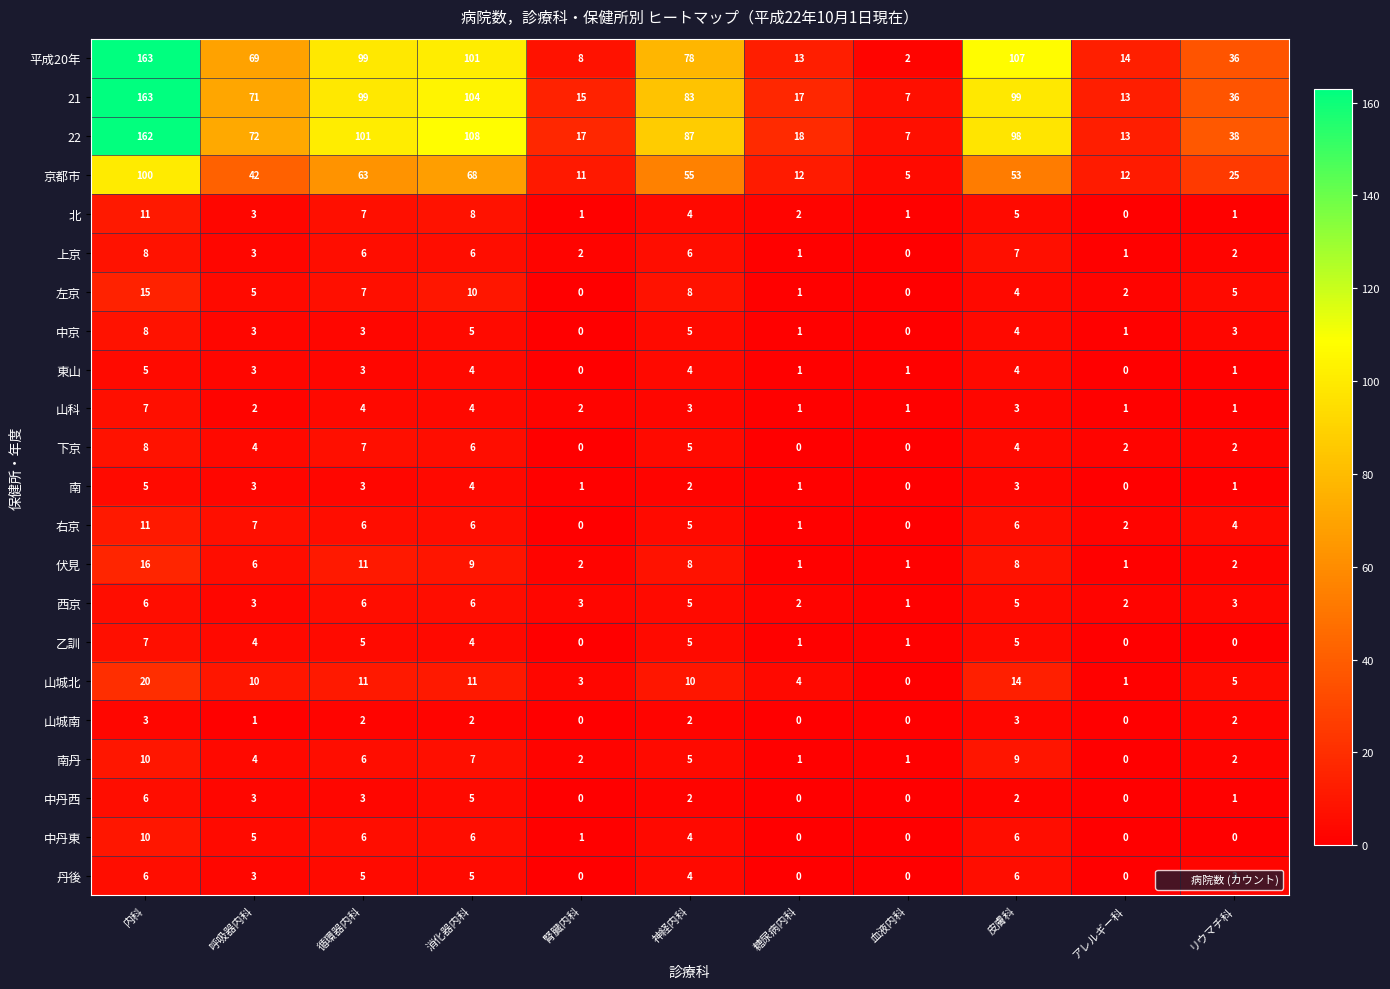

The value of 東山 at 腎臓内科 is 2. True or false?

False